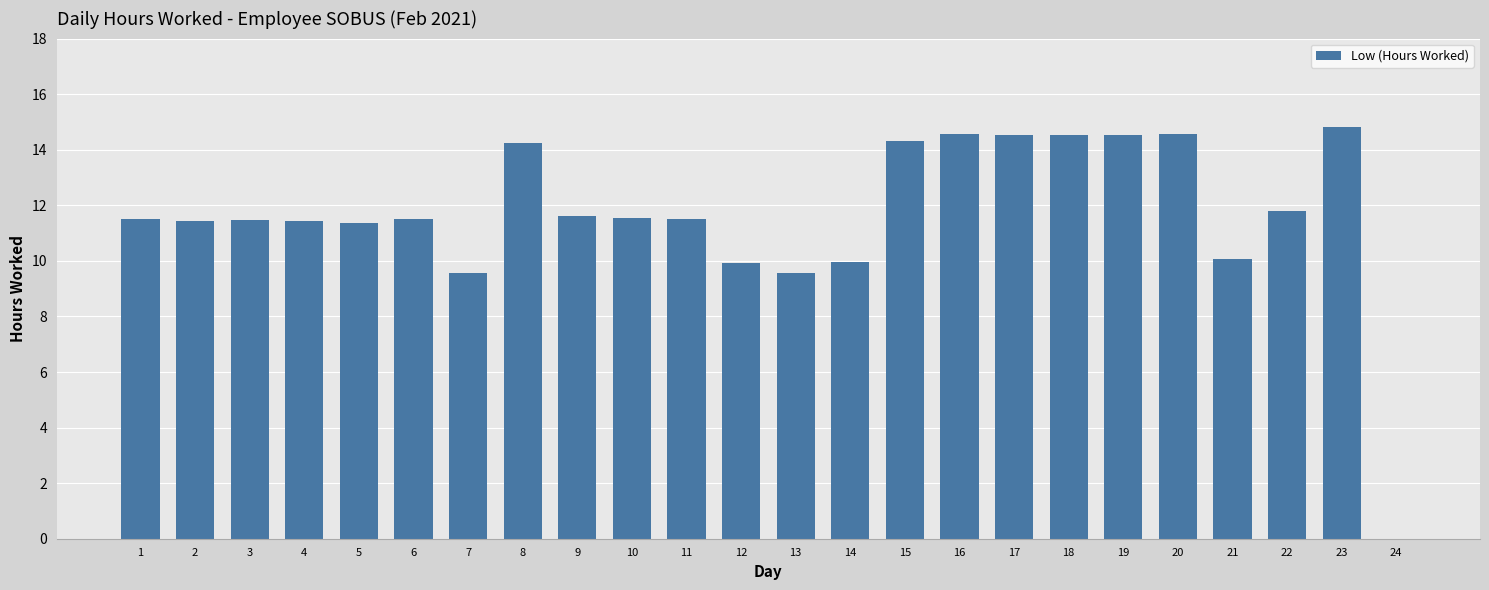

What is the greatest value displayed?

14.8